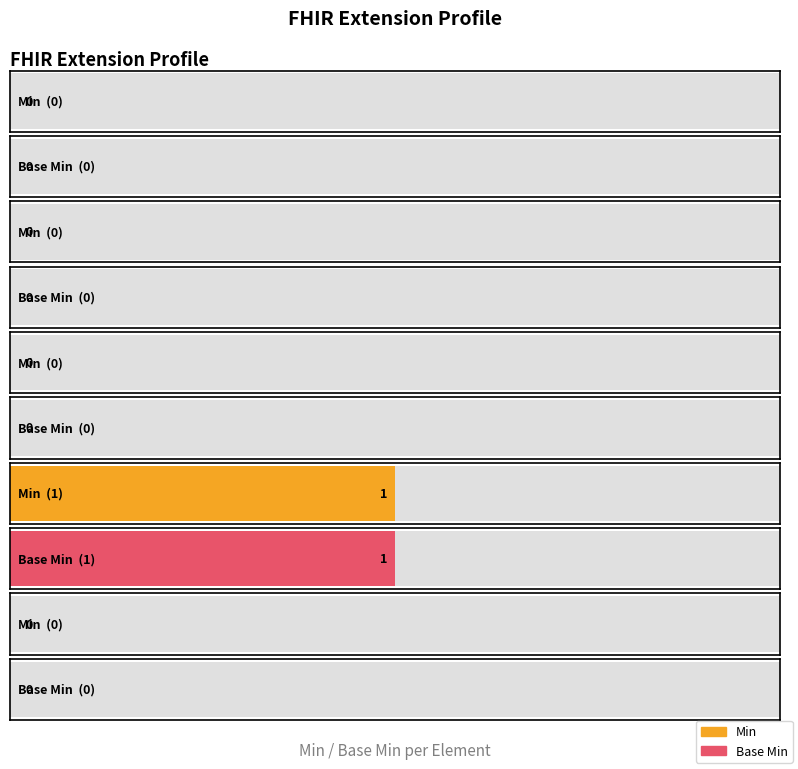

Which series has the largest total across all categories?

Min